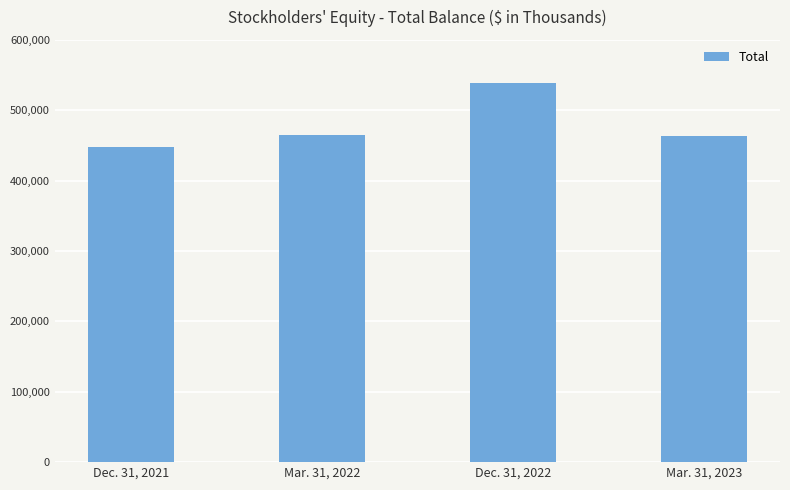

What is the difference between the maximum and minimum values?

90940